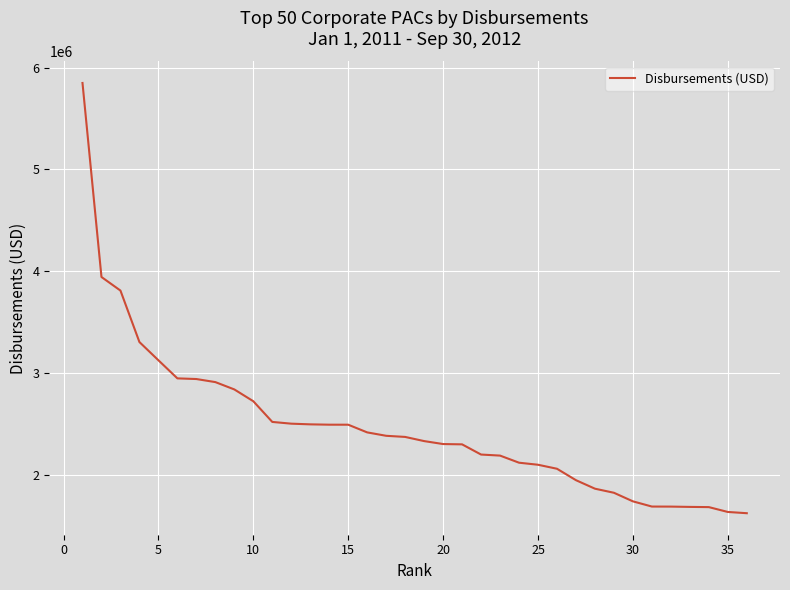

What is the maximum value shown in the chart?

5848238.7